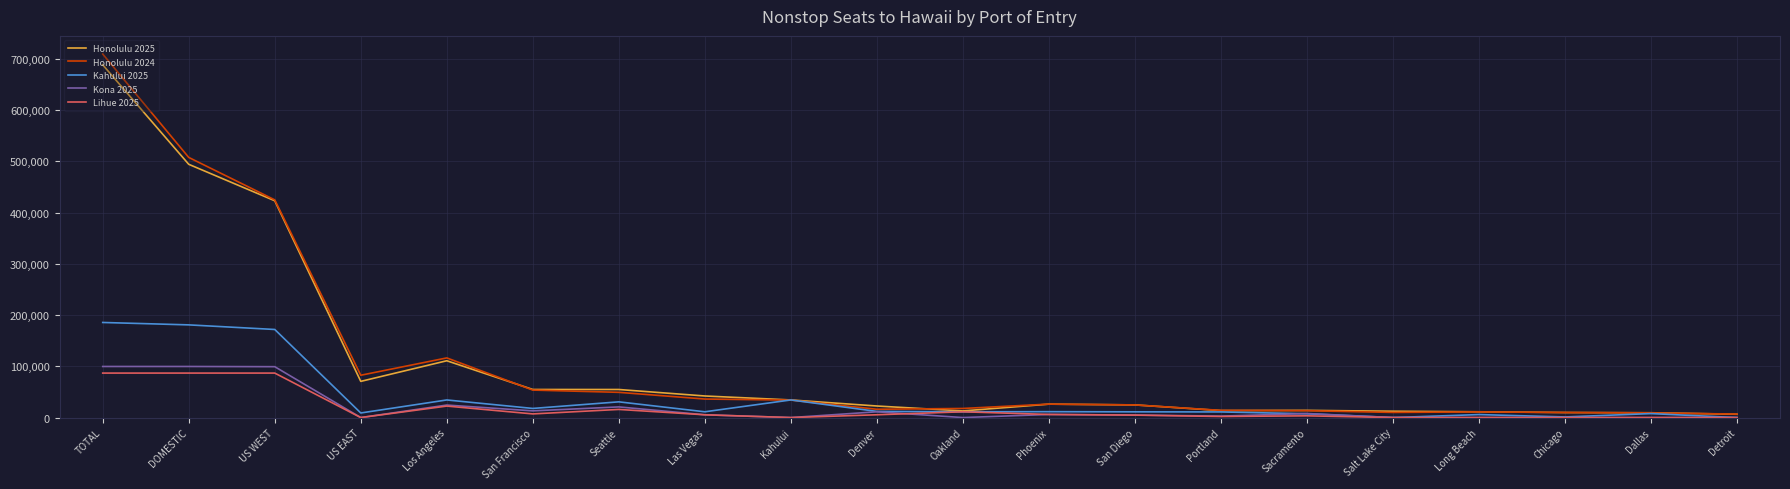

Where is Lihue 2025 nearest to the value 43401?

Los Angeles